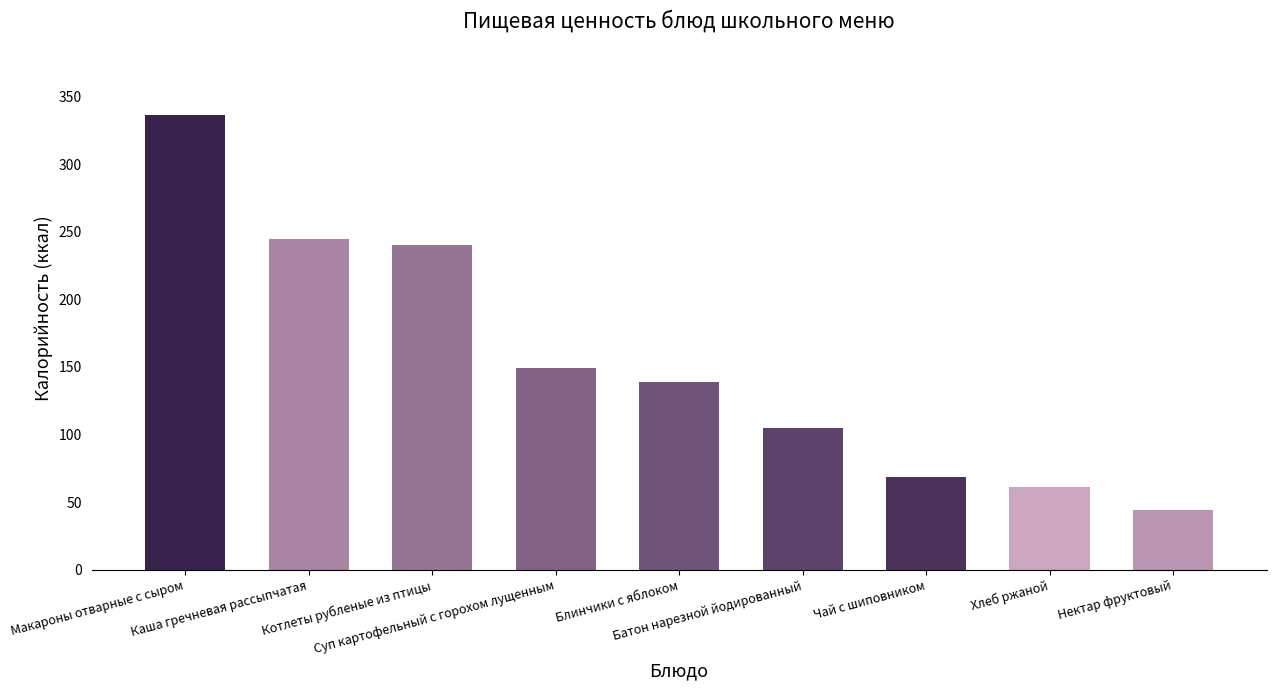

How many values are below 139?

4